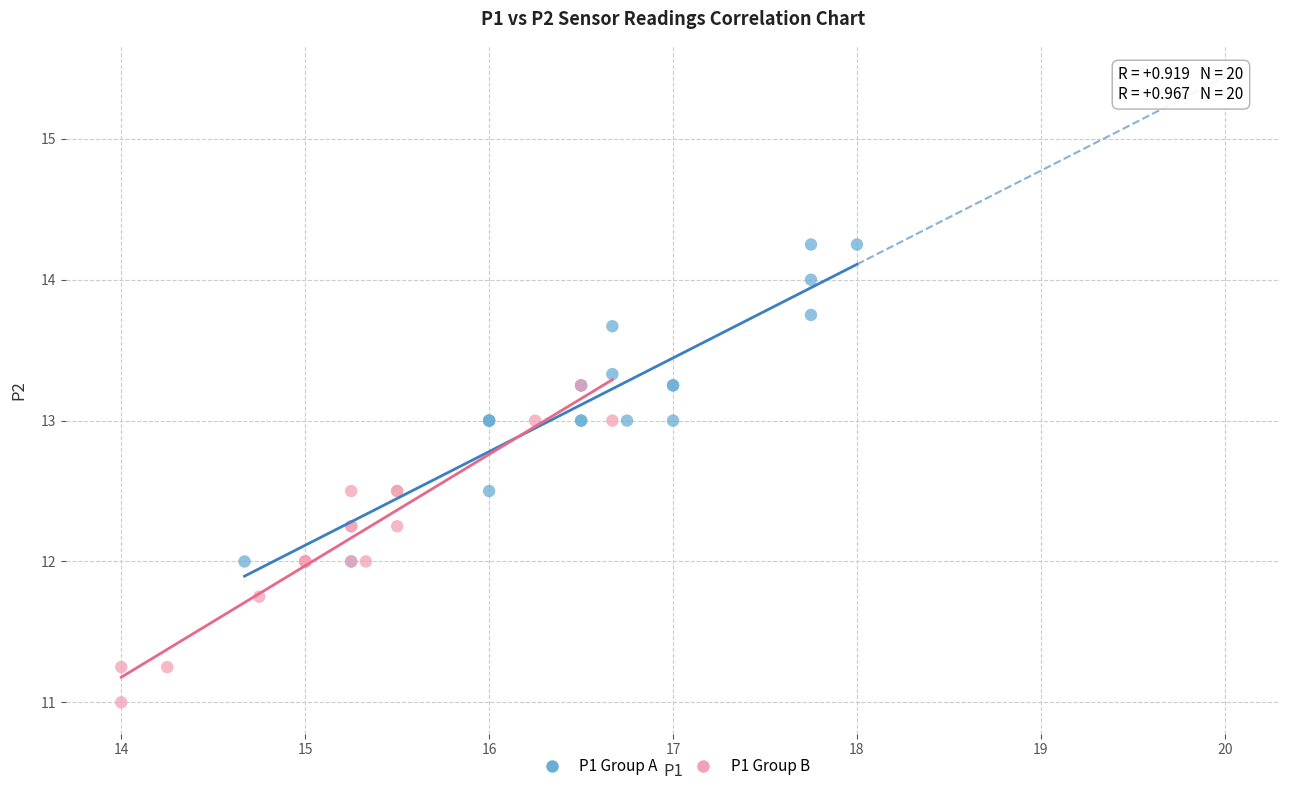

Which series reaches the maximum Y coordinate?

P1 Group A